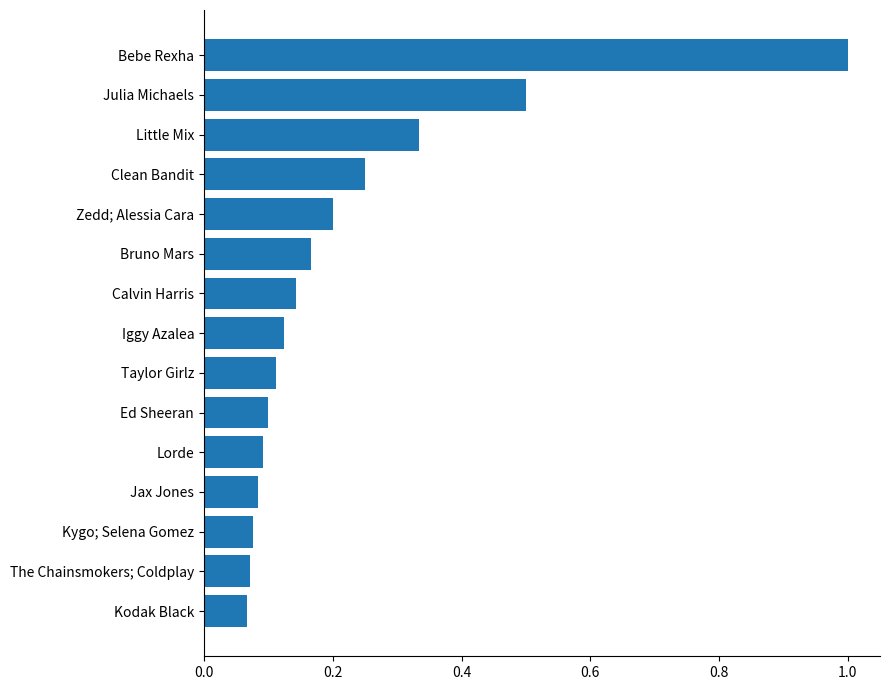

Are the bars horizontal?

Yes